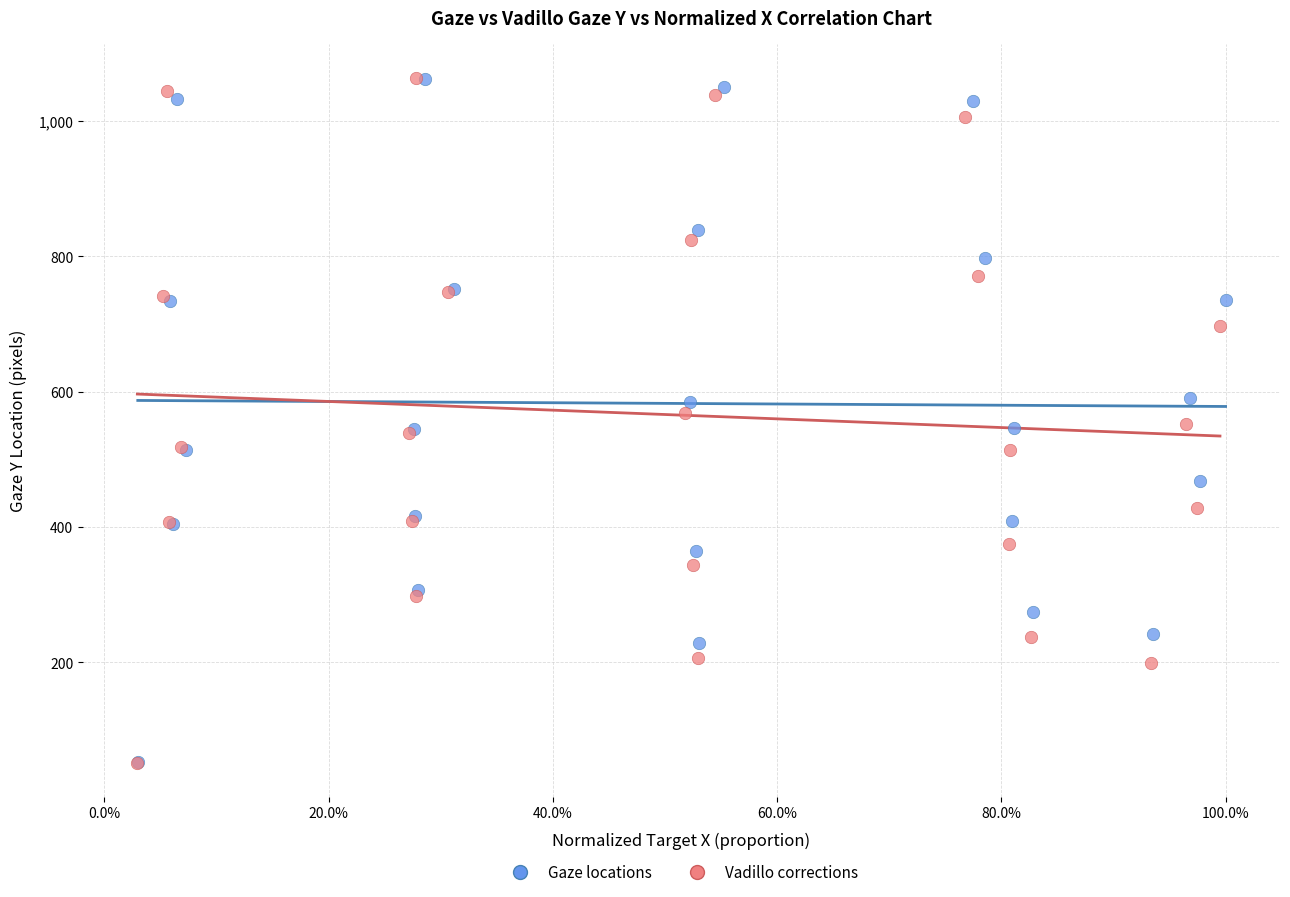

Which series has the widest spread of Y values?

Vadillo corrections